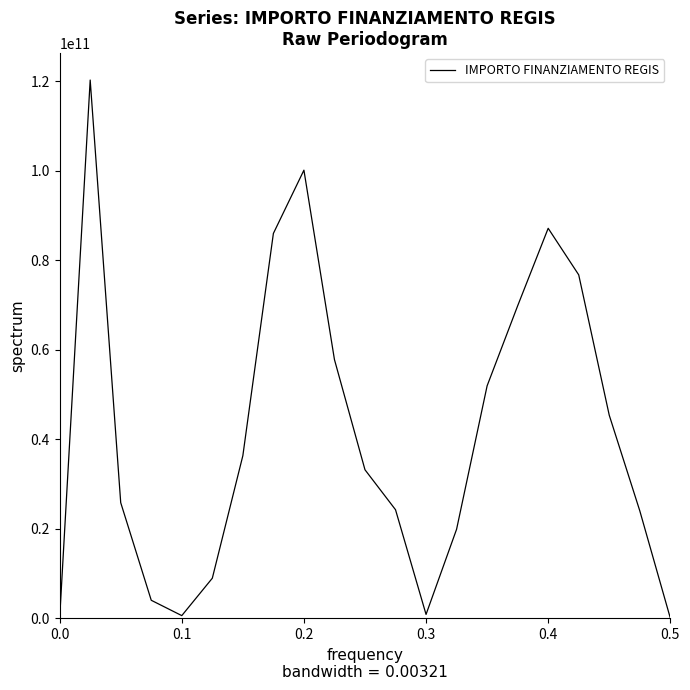

What is the difference between the maximum and minimum values?

120215386969.2